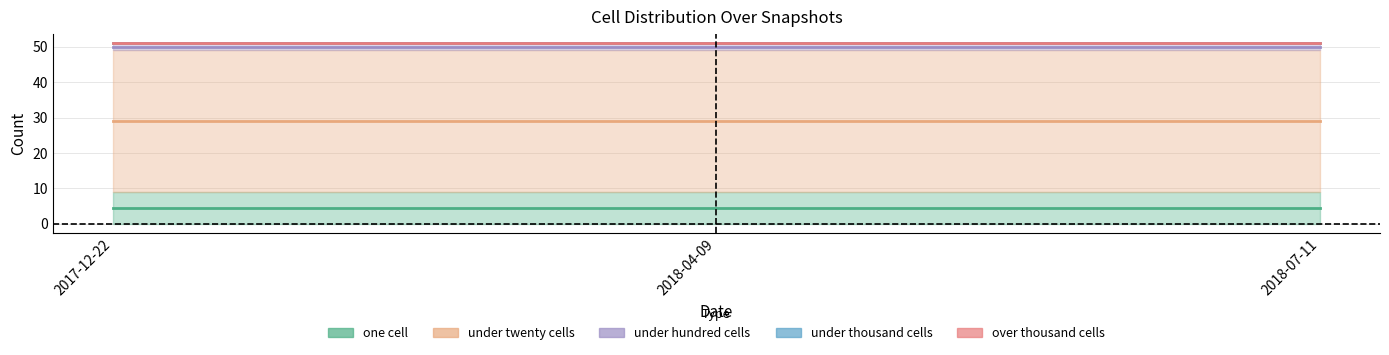

List the series in order of their peak value, lowest first.

under_thousand_cells, over_thousand_cells, under_hundred_cells, one_cell, under_twenty_cells